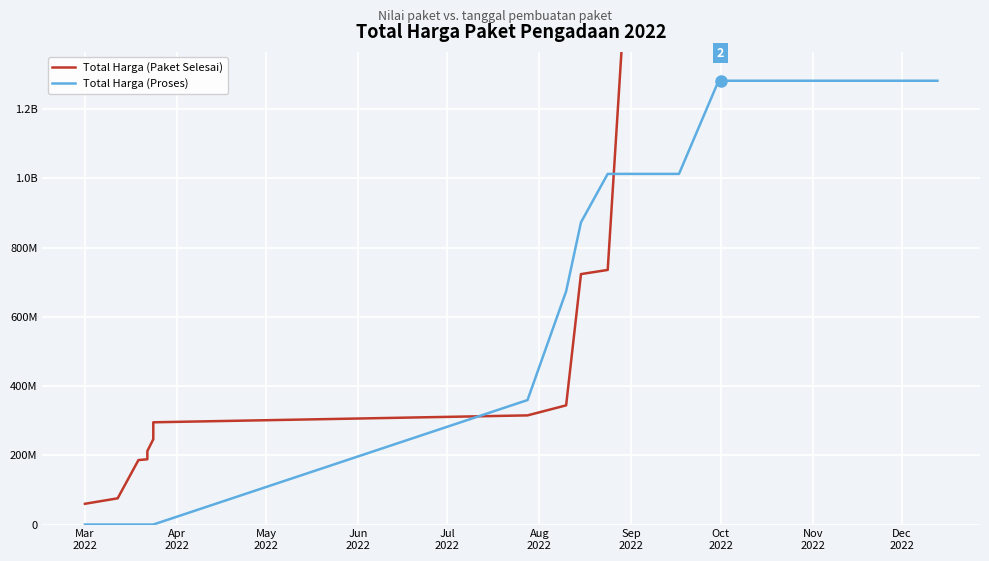

What is the sum of all Total Harga (Proses) values?

30301337350